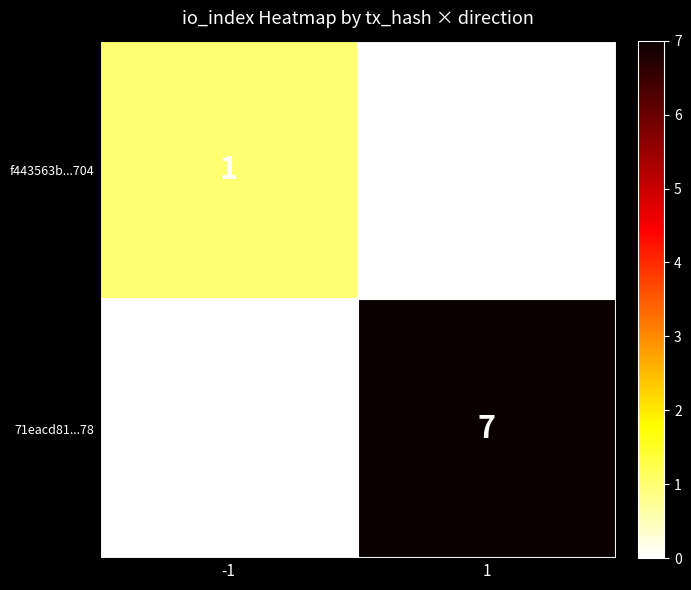

Which series has the largest range (max minus min)?

71eacd81...78